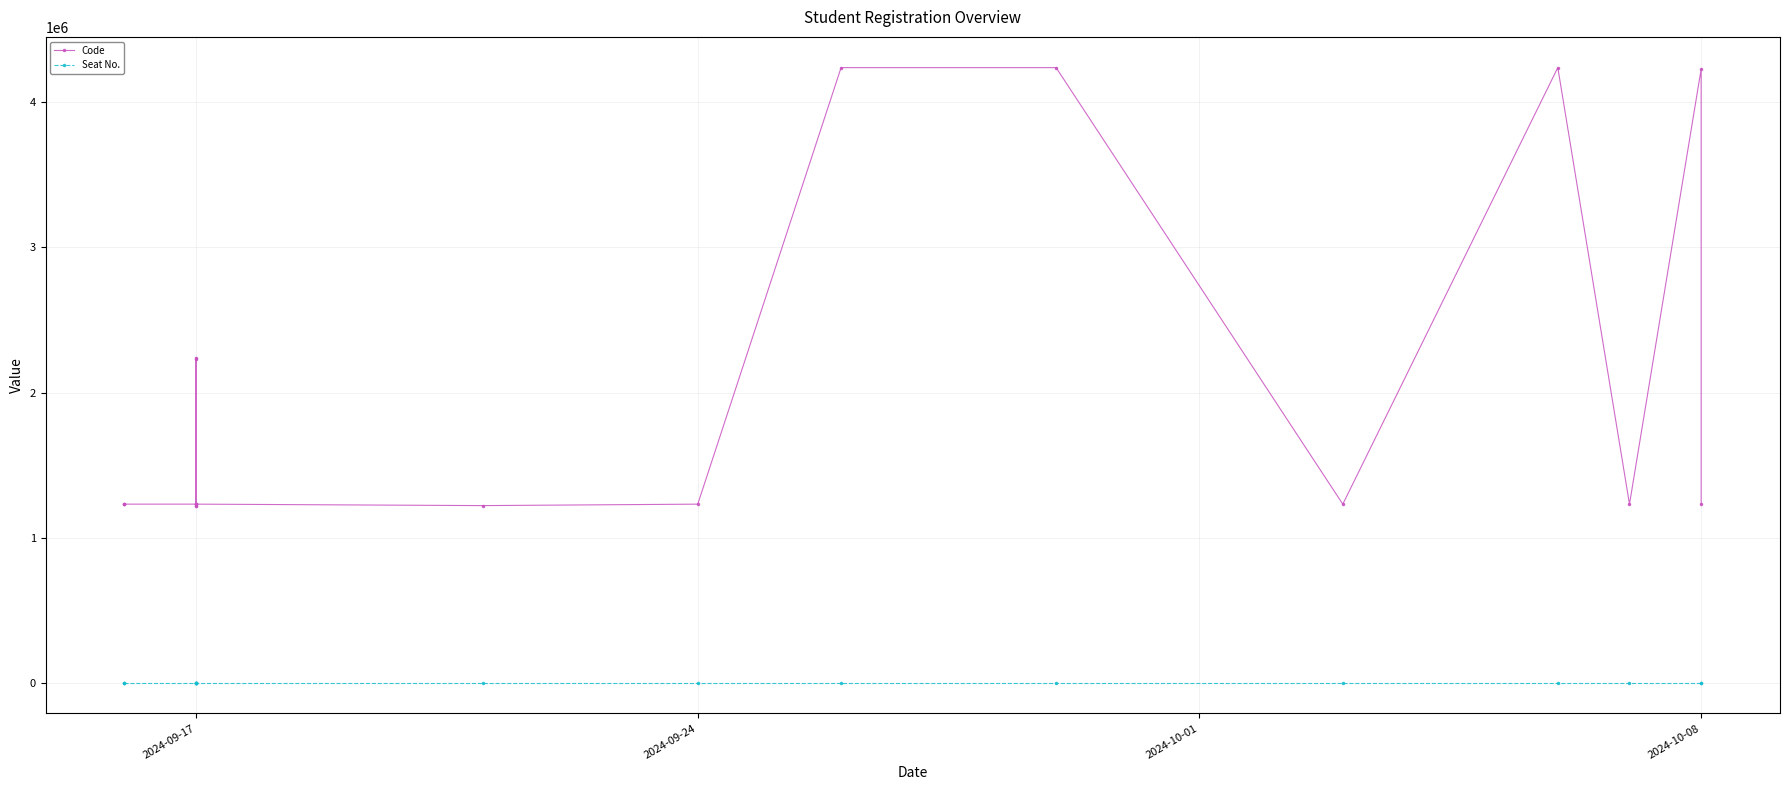

How many categories are shown in the chart?

19